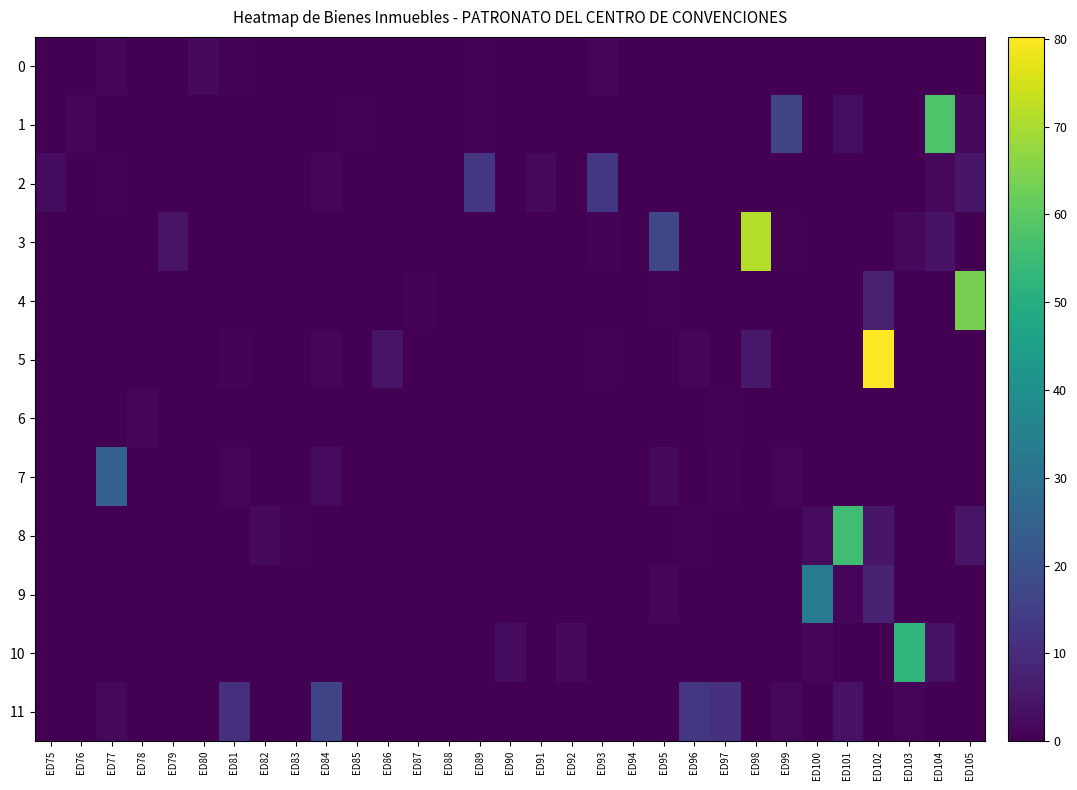

Between ED96 and ED104, which series saw the biggest shift?

1